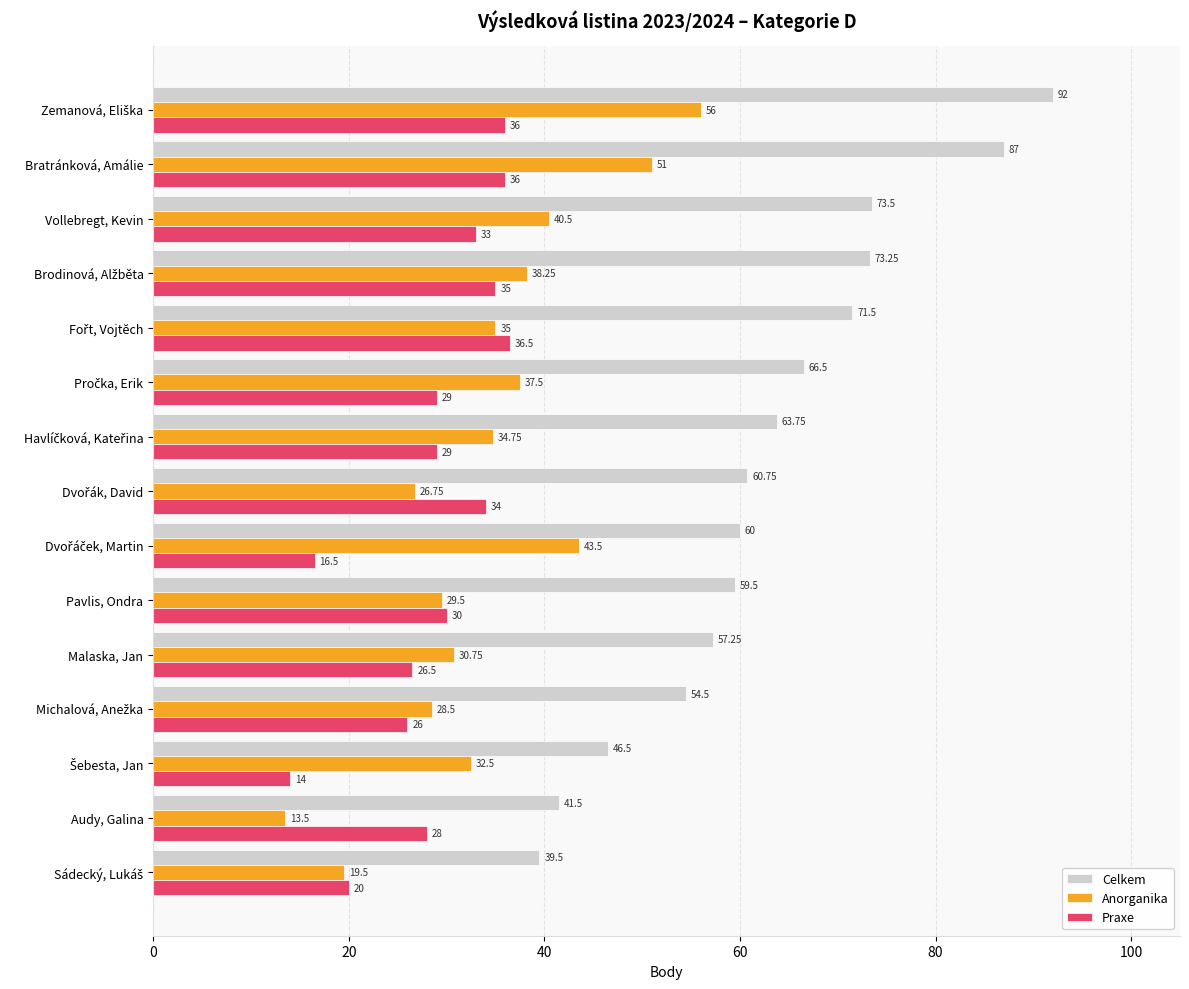

At how many categories does at least one series exceed 85?

2